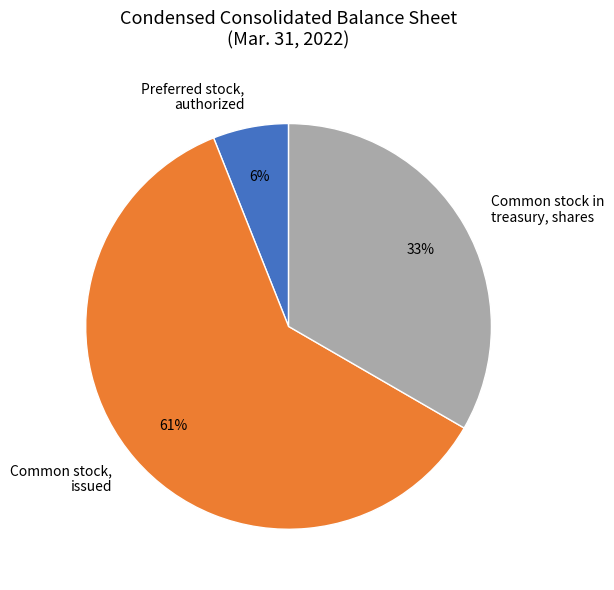

True or false: Preferred stock, authorized accounts for 6% of the total.

True